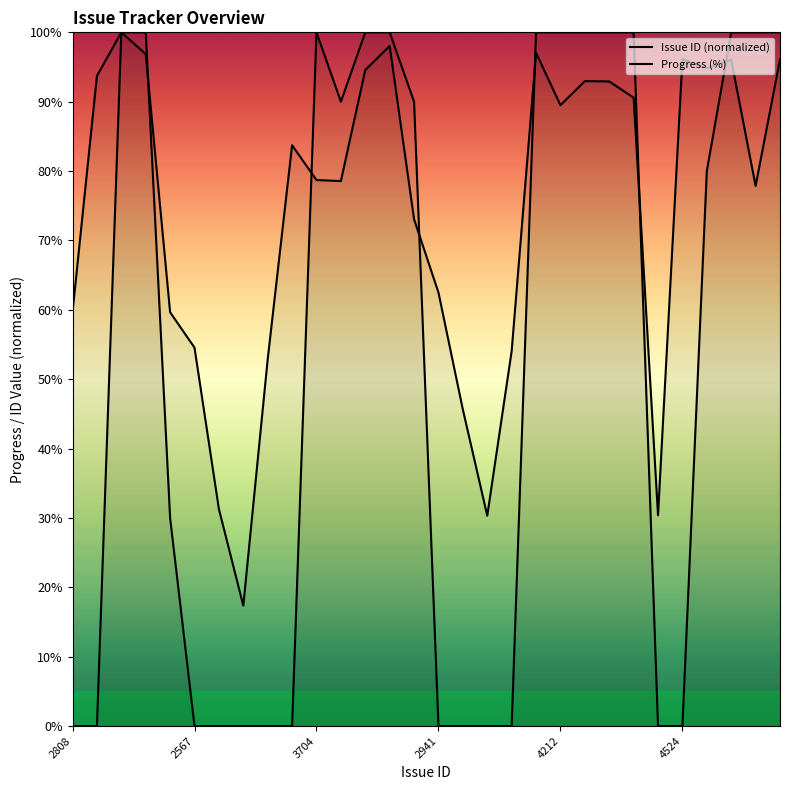

Which series has the largest range (max minus min)?

Progress (%)